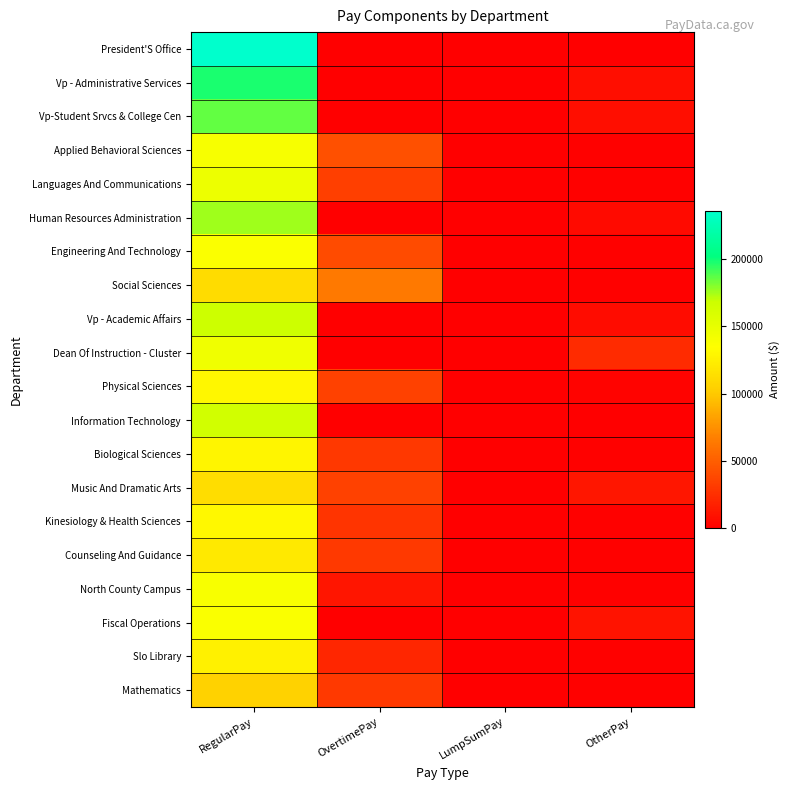

Which series has the widest spread of values?

President'S Office